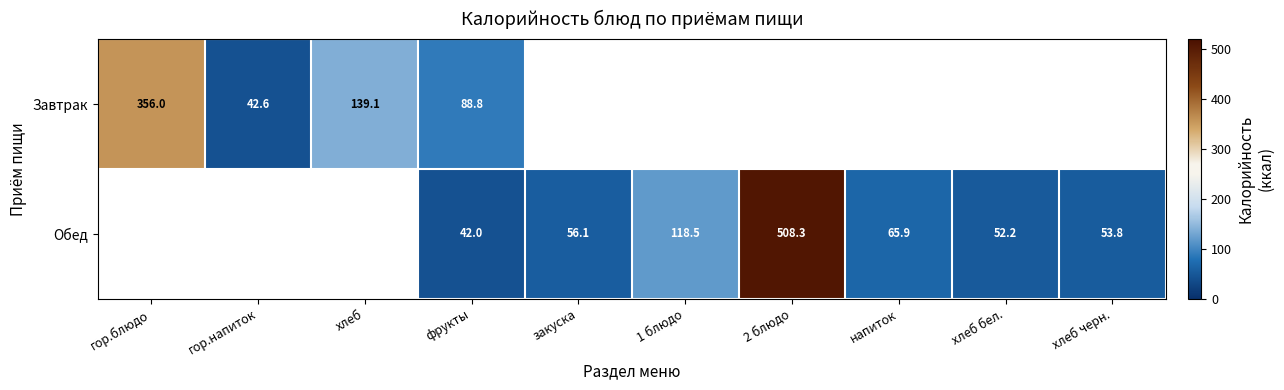

True or false: Обед has a value of 28.5 at хлеб черн..

False